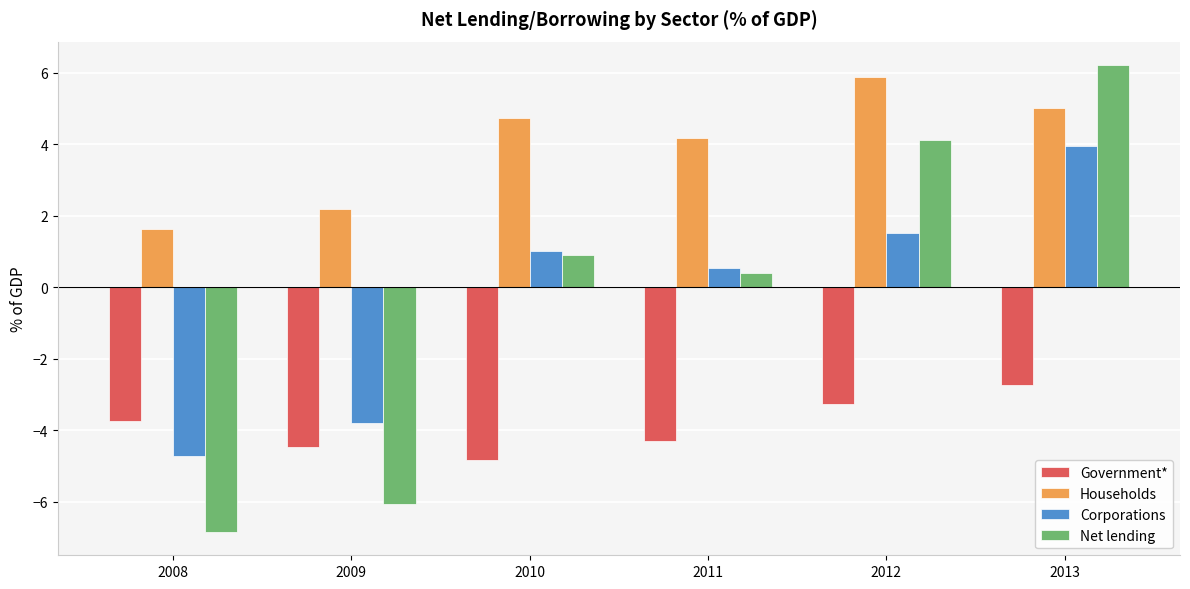

What is the lowest value of the Corporations series?

-4.7